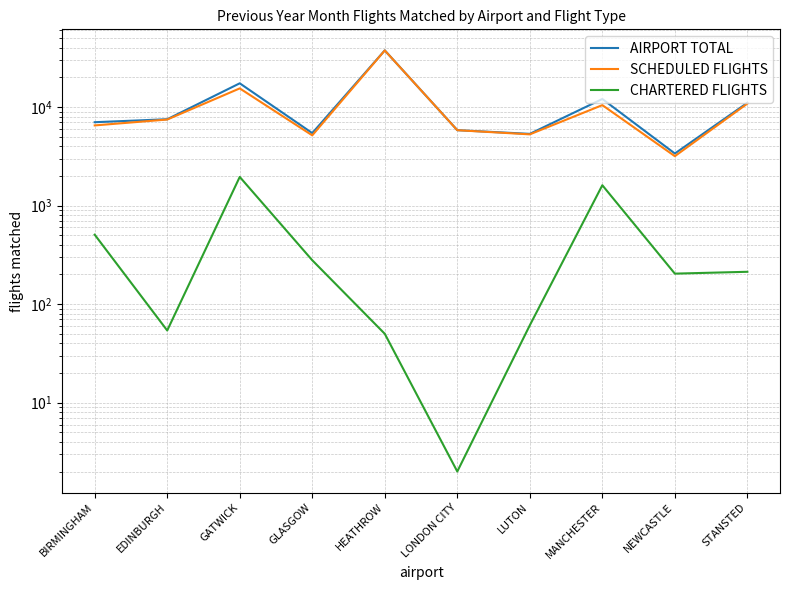

List the labels in order of SCHEDULED FLIGHTS value, smallest first.

NEWCASTLE, GLASGOW, LUTON, LONDON CITY, BIRMINGHAM, EDINBURGH, MANCHESTER, STANSTED, GATWICK, HEATHROW